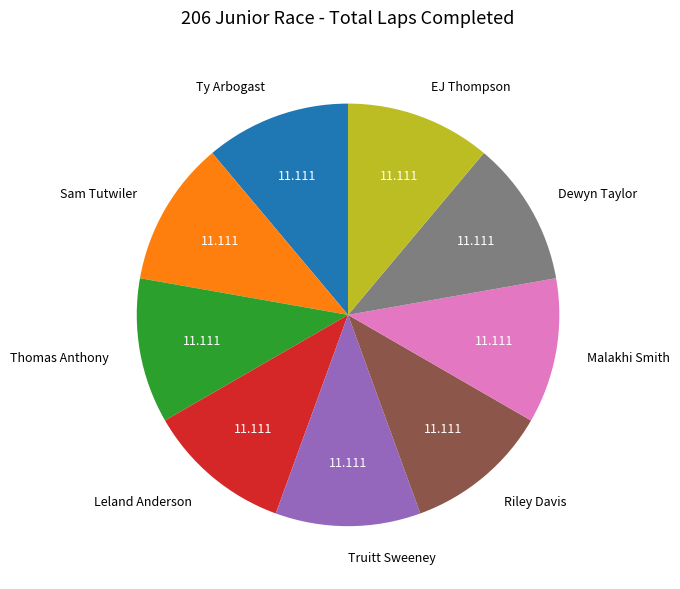

True or false: Sam Tutwiler accounts for 23% of the total.

False